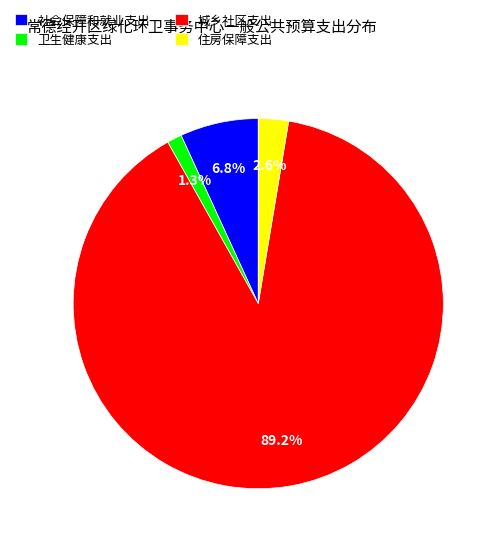

Between 住房保障支出 and 社会保障和就业支出, which is larger?

社会保障和就业支出